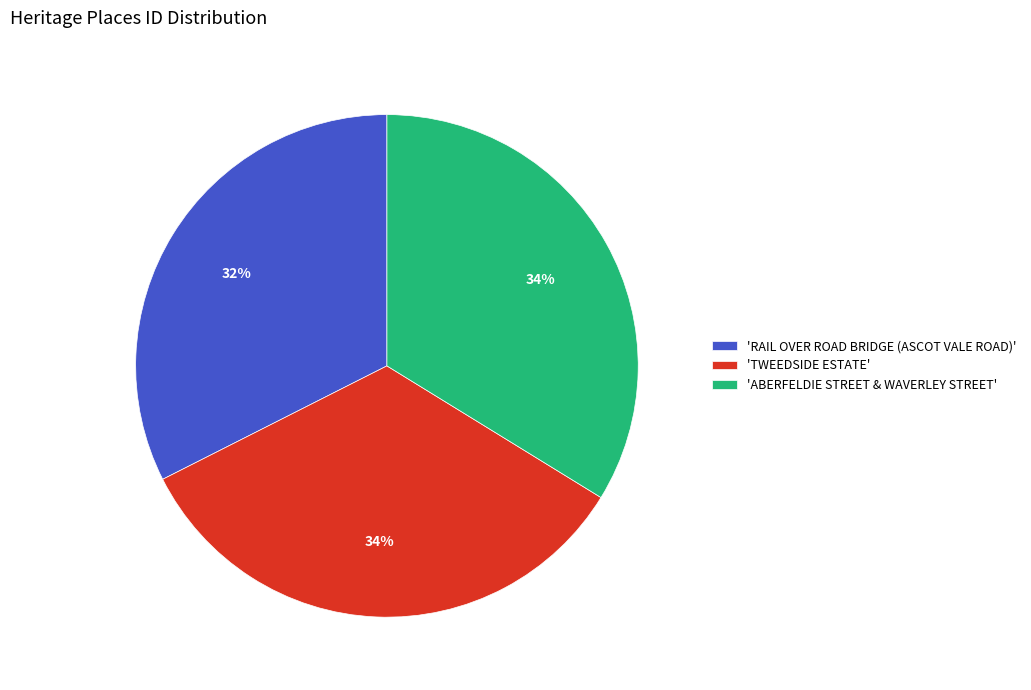

Between 'RAIL OVER ROAD BRIDGE (ASCOT VALE ROAD)' and 'ABERFELDIE STREET & WAVERLEY STREET', which is larger?

'ABERFELDIE STREET & WAVERLEY STREET'